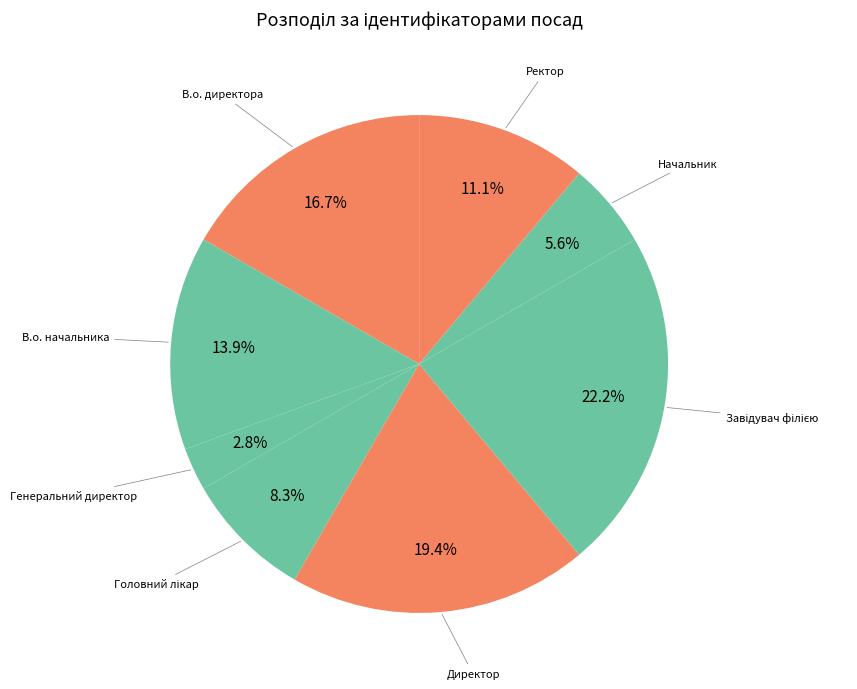

True or false: Начальник accounts for 6% of the total.

True